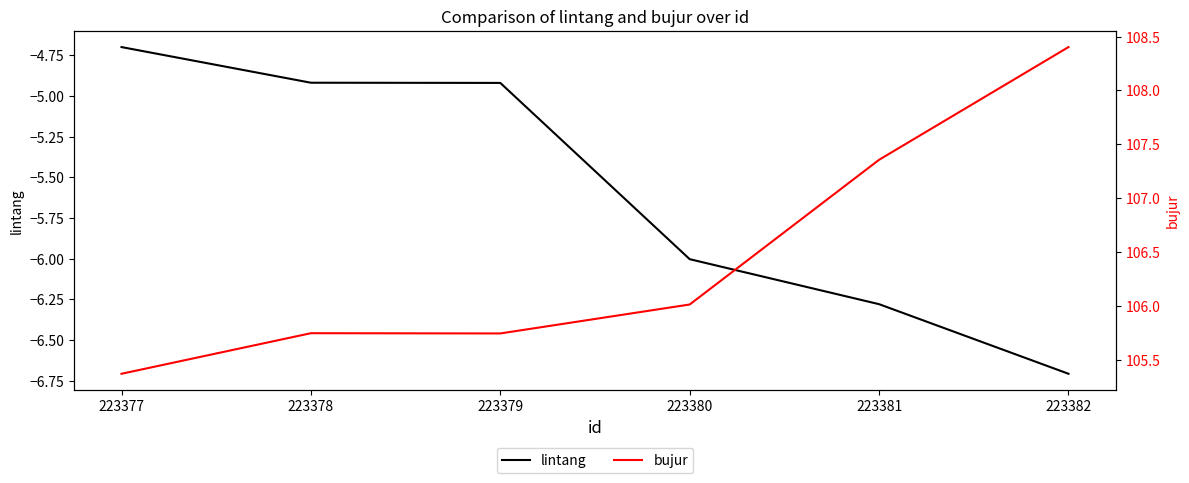

Is the value of lintang at 223382 greater than the value of bujur at 223381?

No